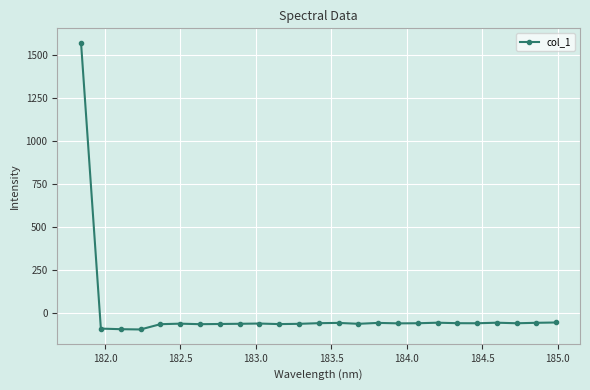

True or false: the data has more than 1 interior local peaks.

True